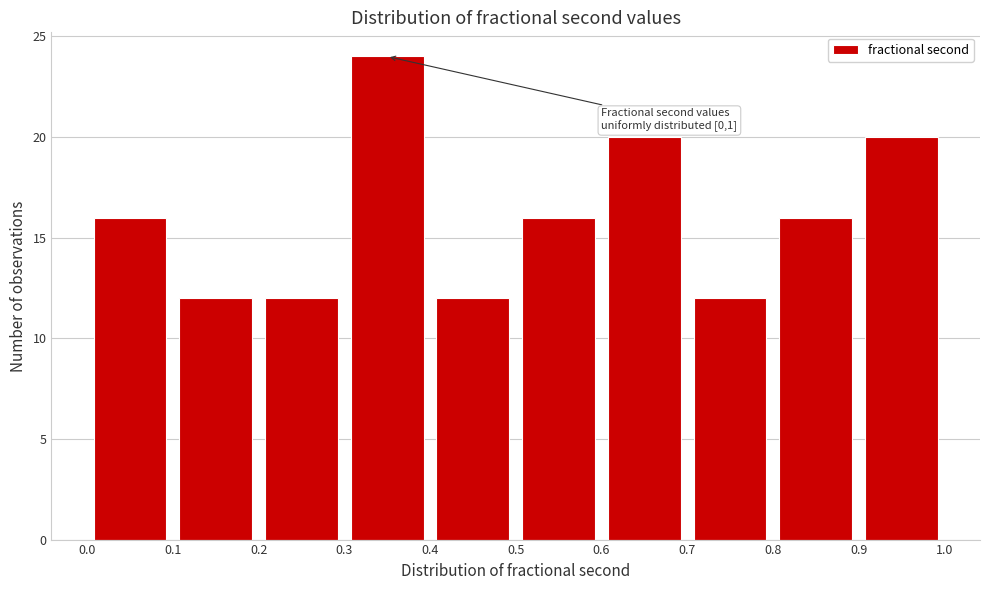

Which range on the x-axis has the tallest bar?

0.3 to 0.4